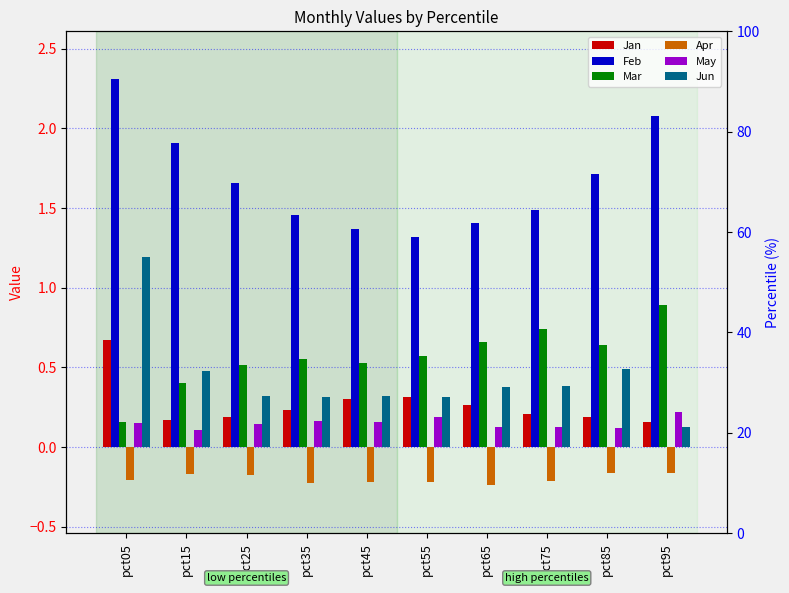

Between pct65 and pct85, which series saw the biggest shift?

Feb